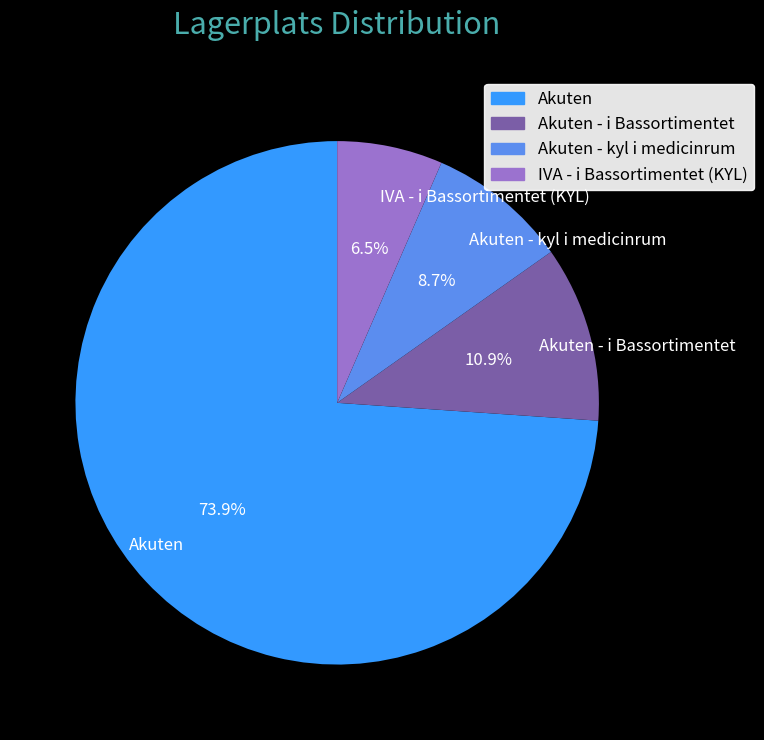

Does any single category account for the majority?

Yes